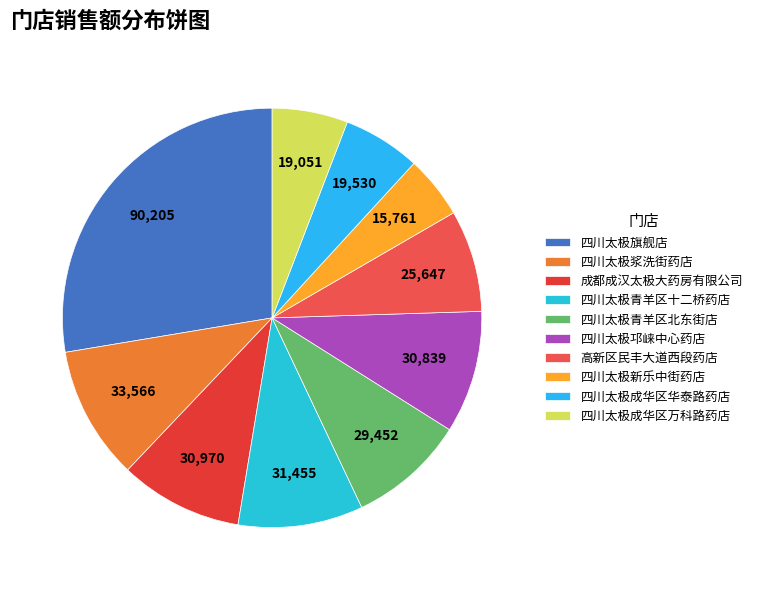

True or false: 成都成汉太极大药房有限公司 accounts for 9% of the total.

True